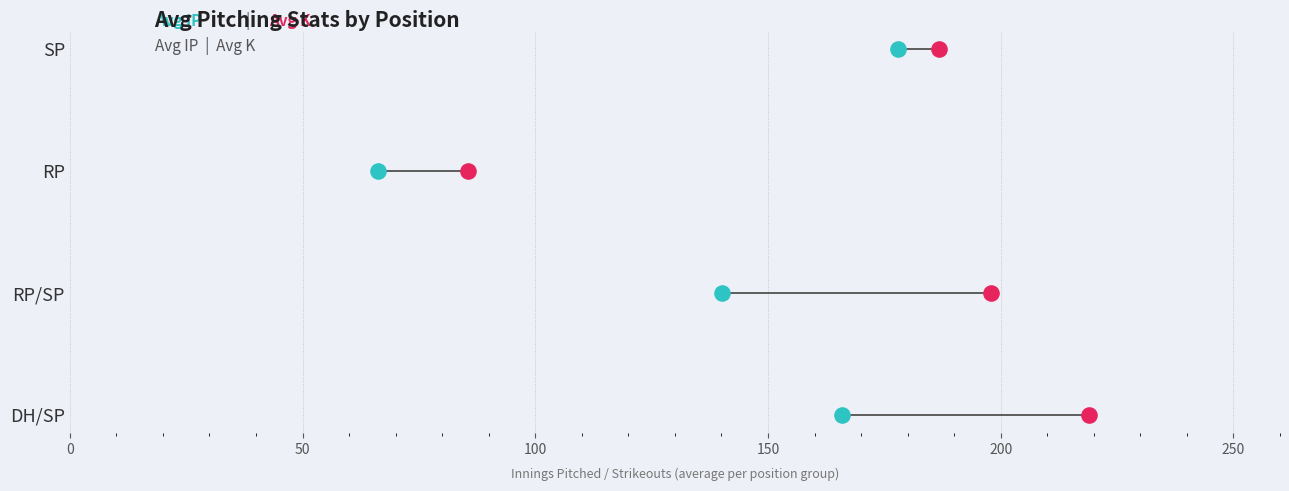

Is the value of Avg IP at 100 greater than the value of Avg K at 100?

No